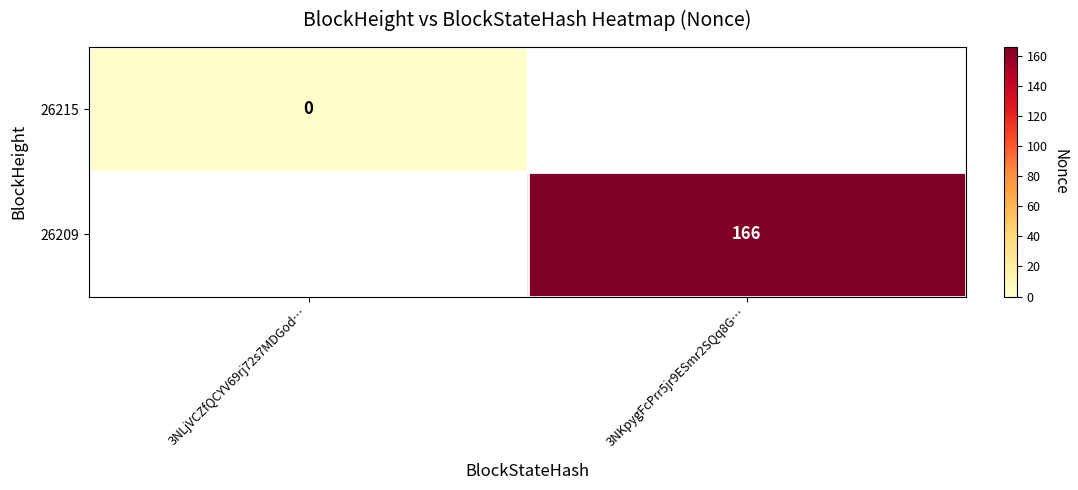

Which has a higher value, 3NLjVCZfQCYV69rj72s7MDGod… or 3NKpygFcPrr5jr9ESmr2SQq8G…?

3NKpygFcPrr5jr9ESmr2SQq8G…